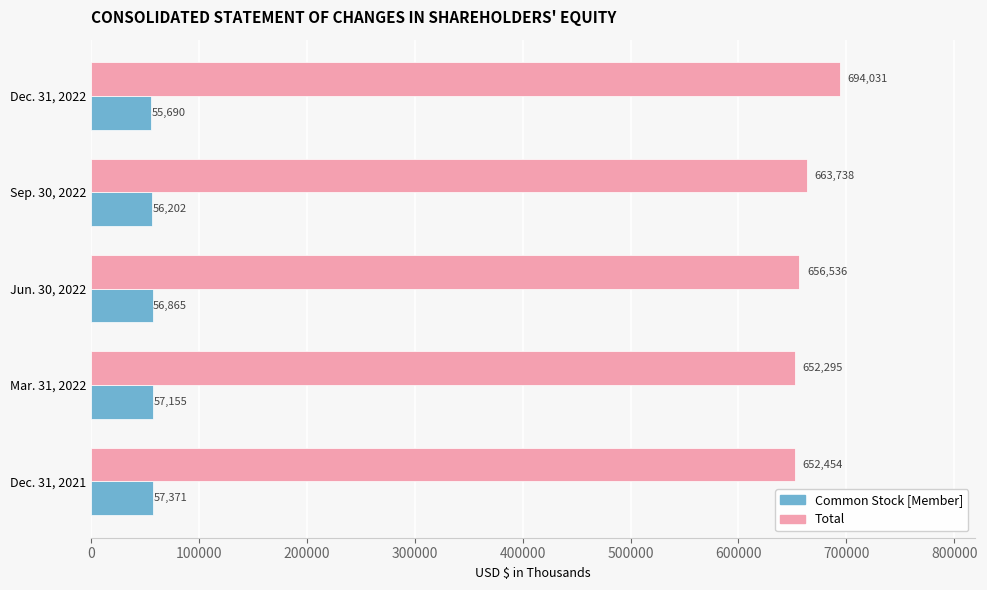

Which series has the widest spread of values?

Total